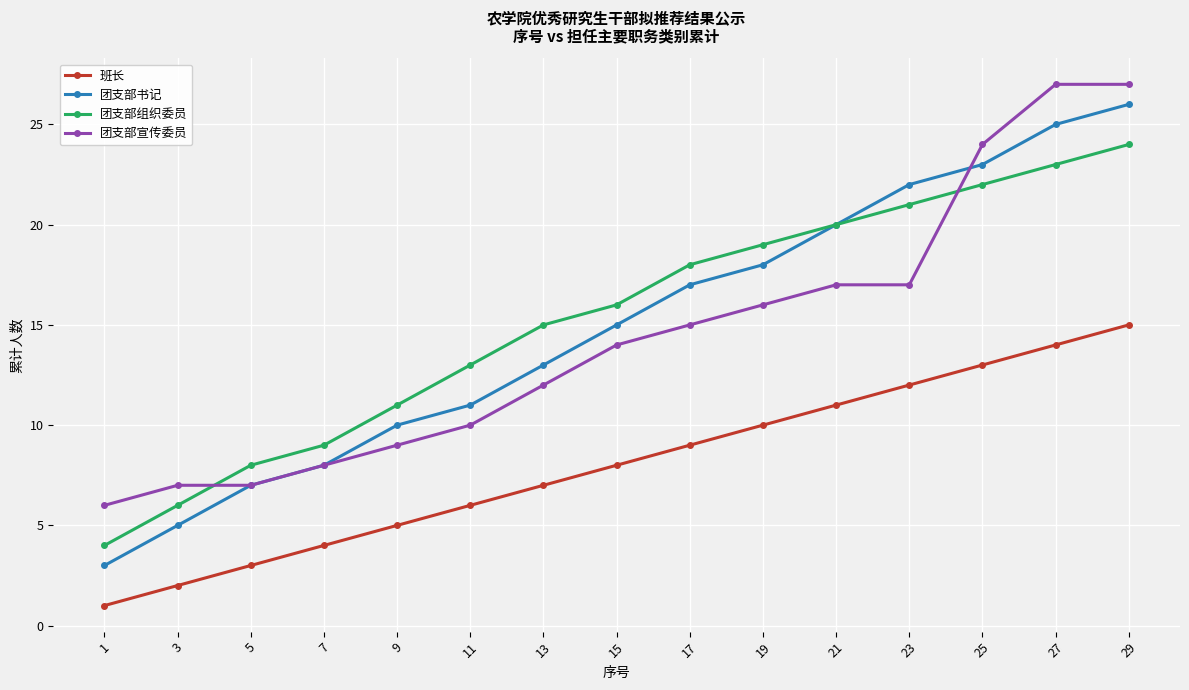

At which label does 团支部书记 reach its peak?

29